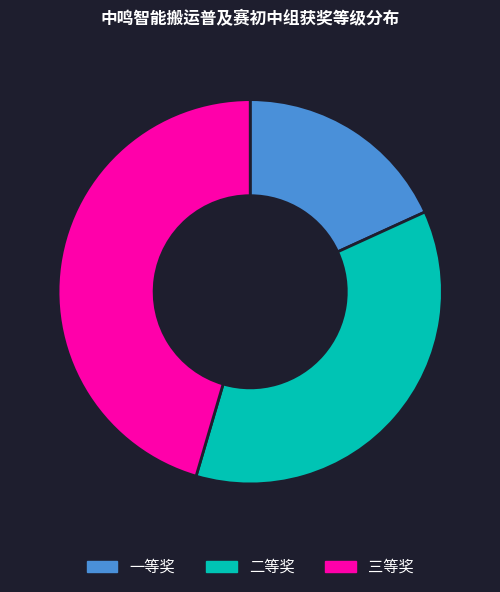

True or false: 二等奖 accounts for 36% of the total.

True